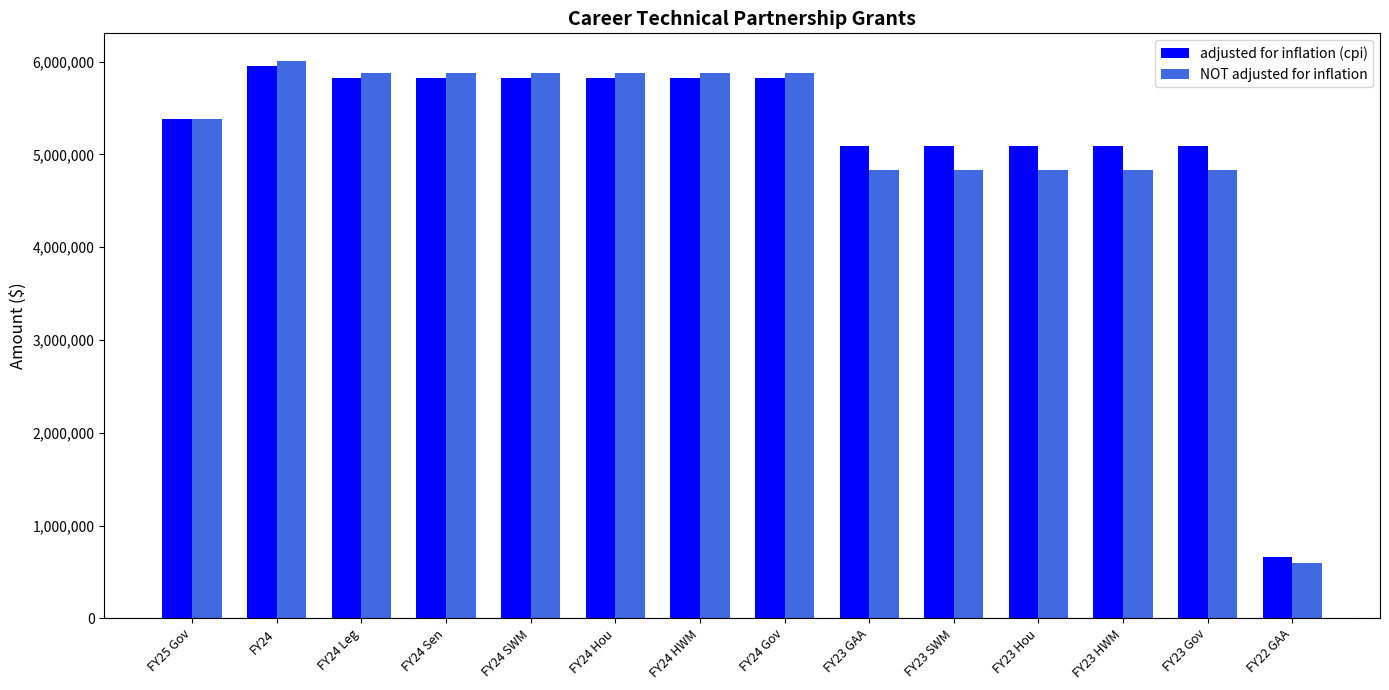

True or false: NOT adjusted for inflation has a value of 5876152 at FY24 HWM.

True